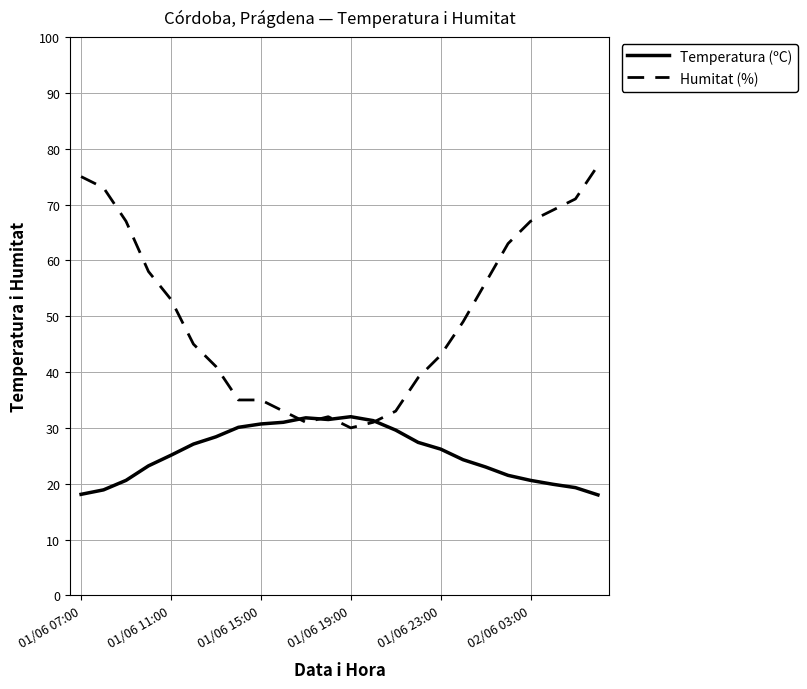

After their last crossing, which series has the higher values: Temperatura (ºC) or Humitat (%)?

Humitat (%)